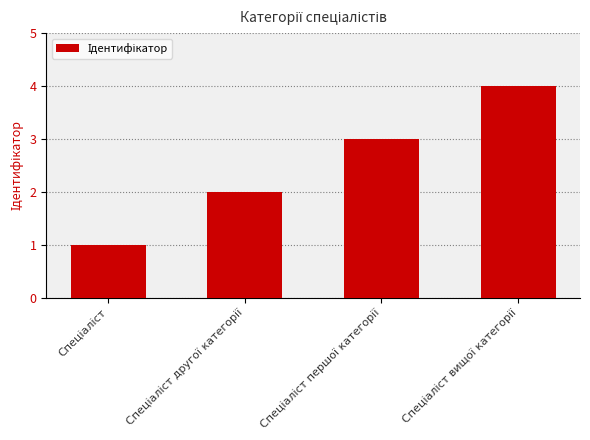

How many values are between 2 and 4?

3